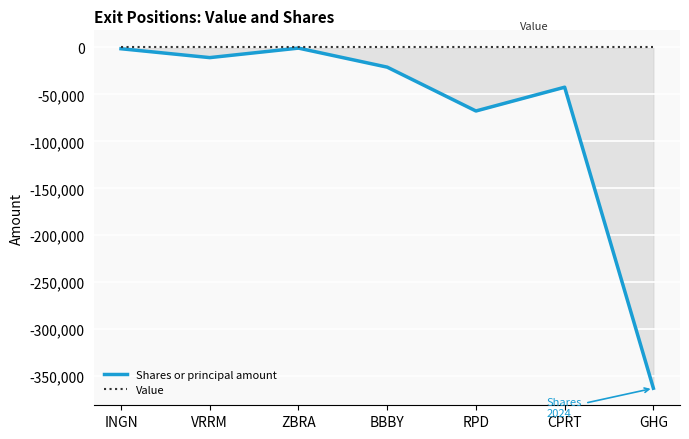

What is the difference between the Shares or principal amount values at GHG and CPRT?

320400